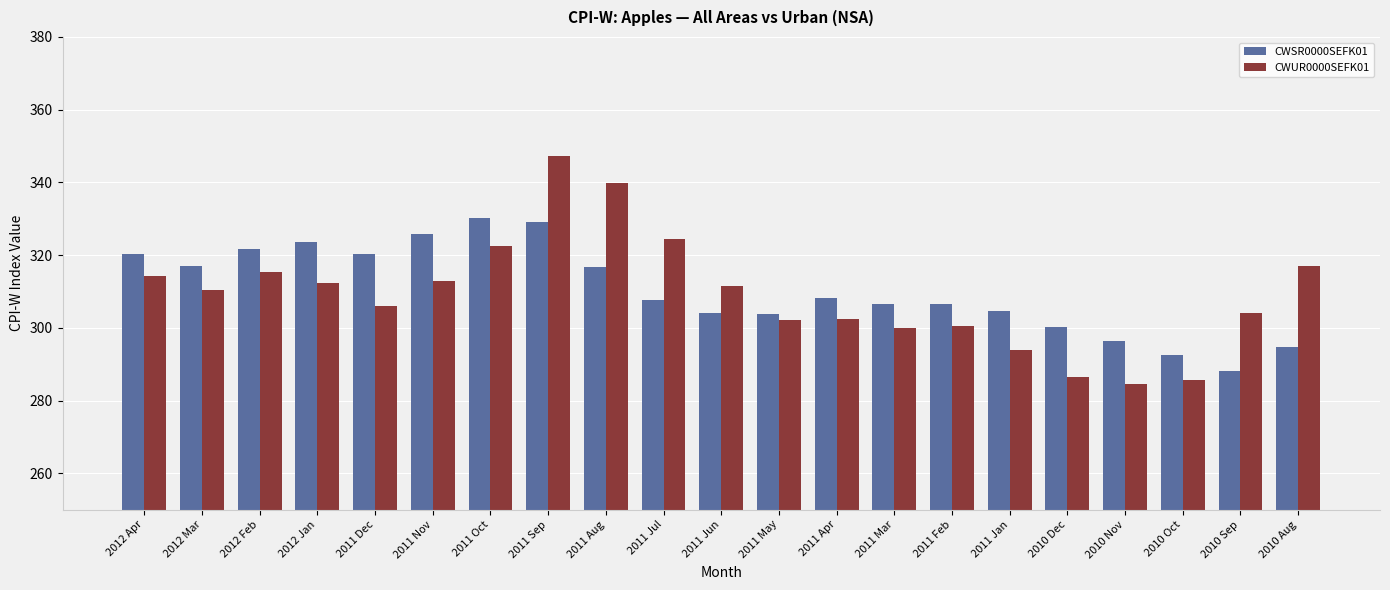

How many data points does each series have?

21